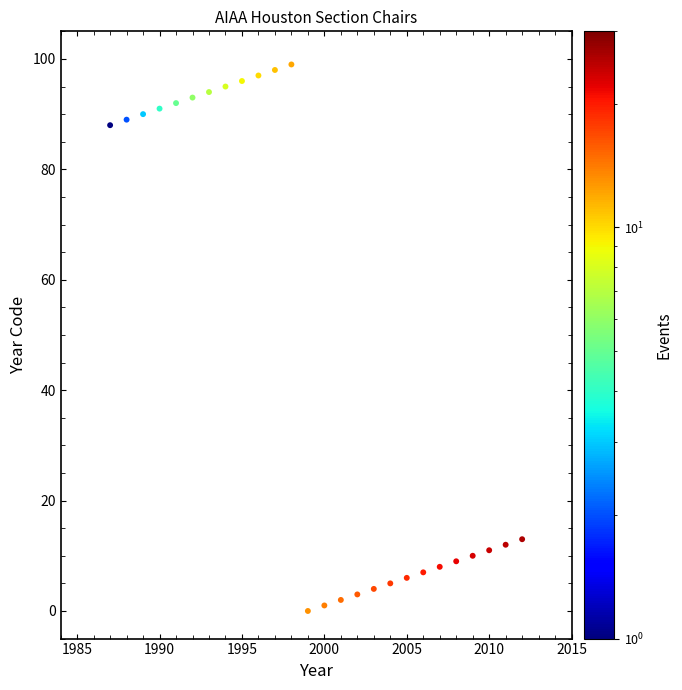

What is the range of Y values (max minus min)?

99